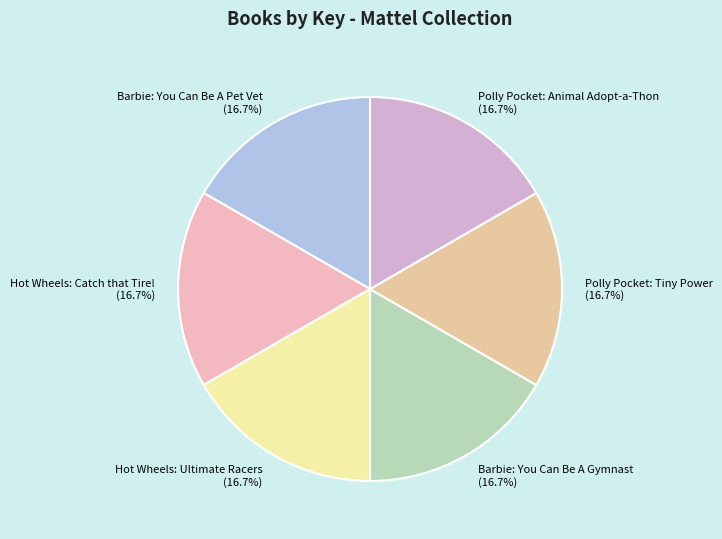

Is there a majority slice in this chart?

No